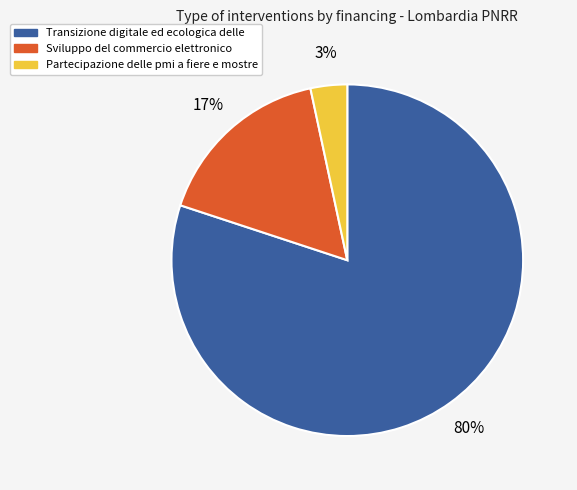

To the nearest percent, what is the difference between the largest and smallest slice percentages?

77%